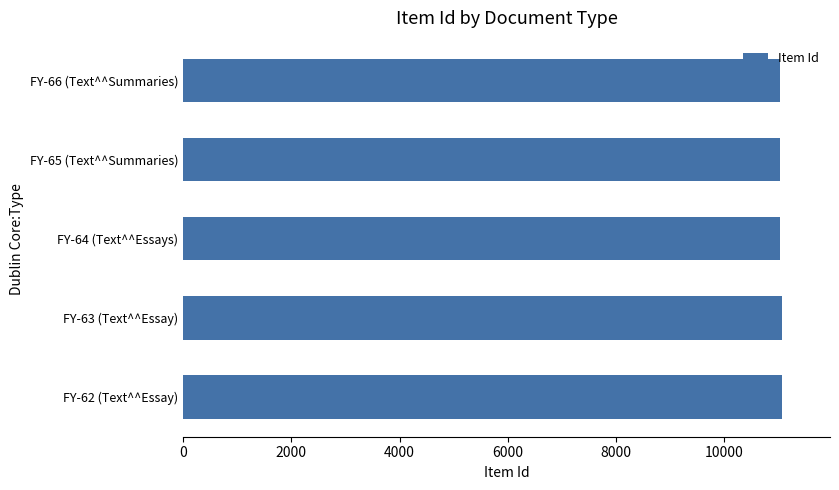

What is the smallest value displayed?

11021